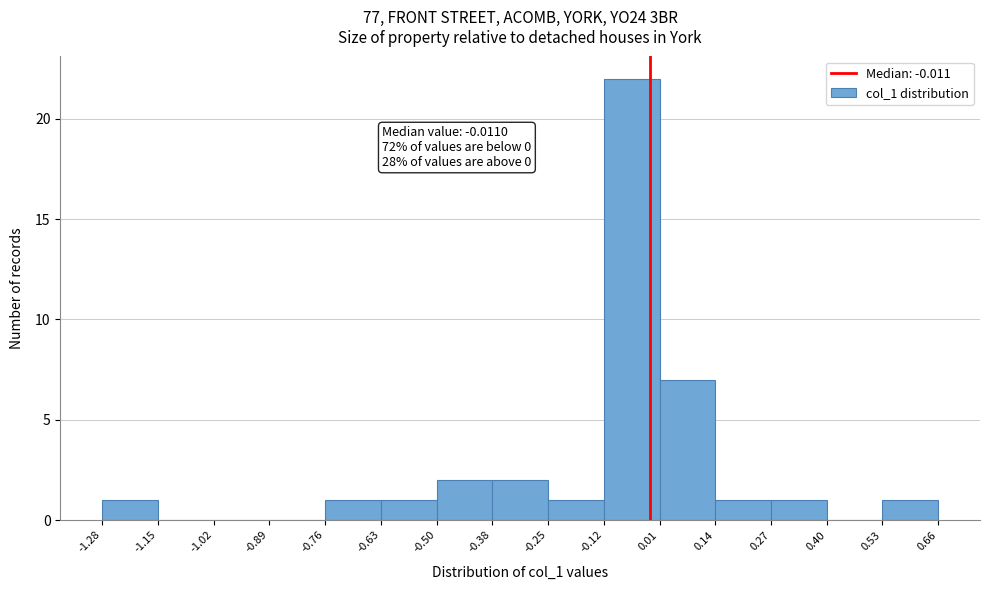

Which range on the x-axis has the tallest bar?

-0.12 to 0.01